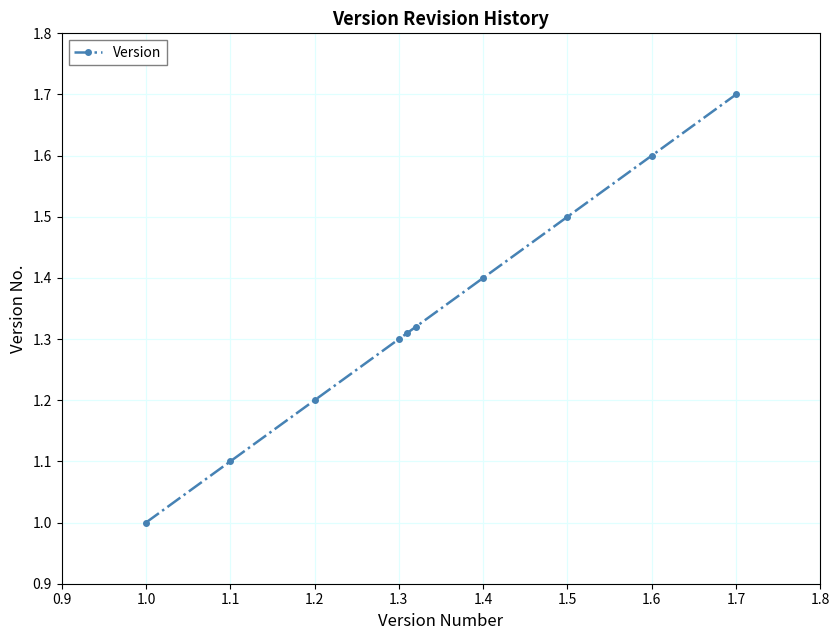

Does the chart display data point markers on the line(s)?

Yes